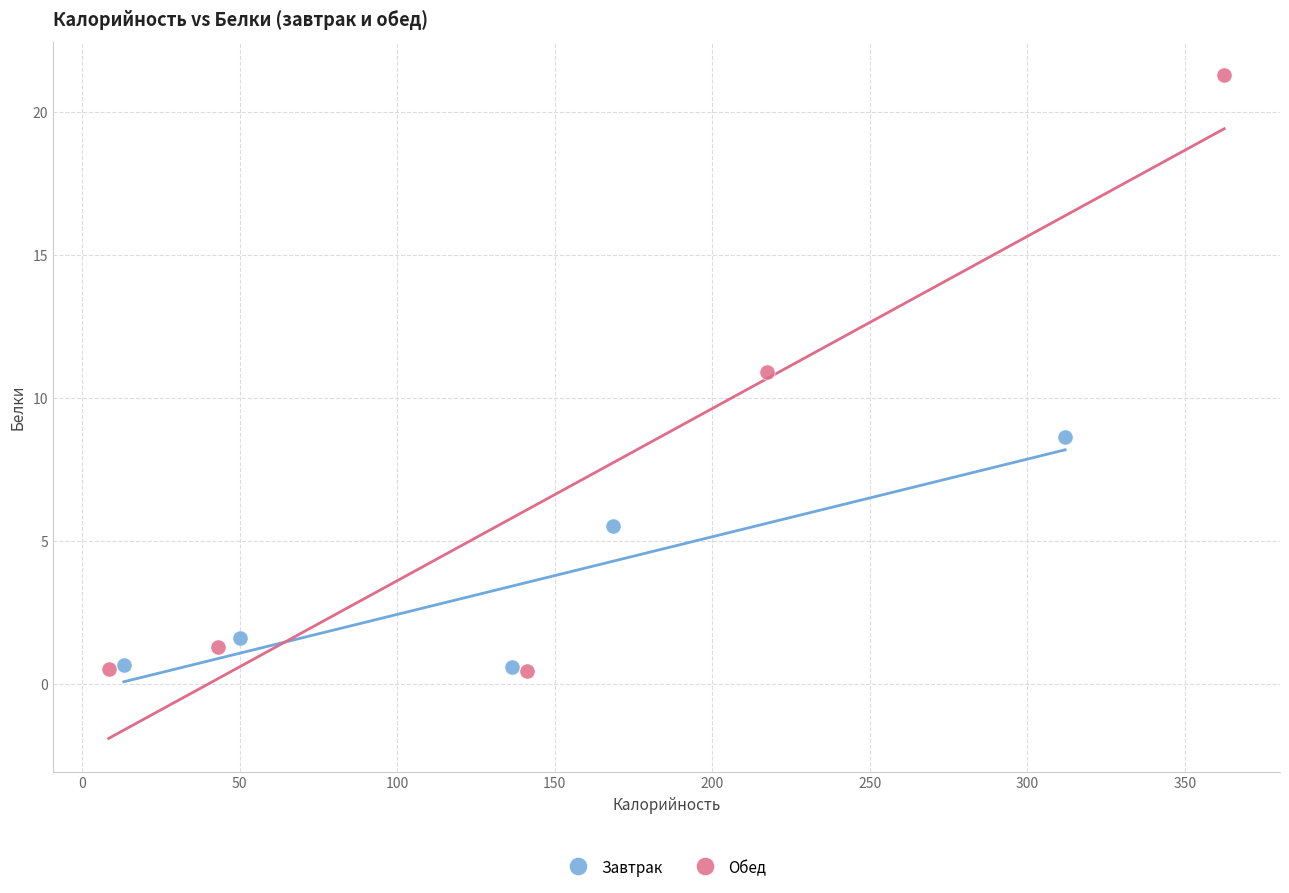

Which series has the widest spread of Y values?

Обед